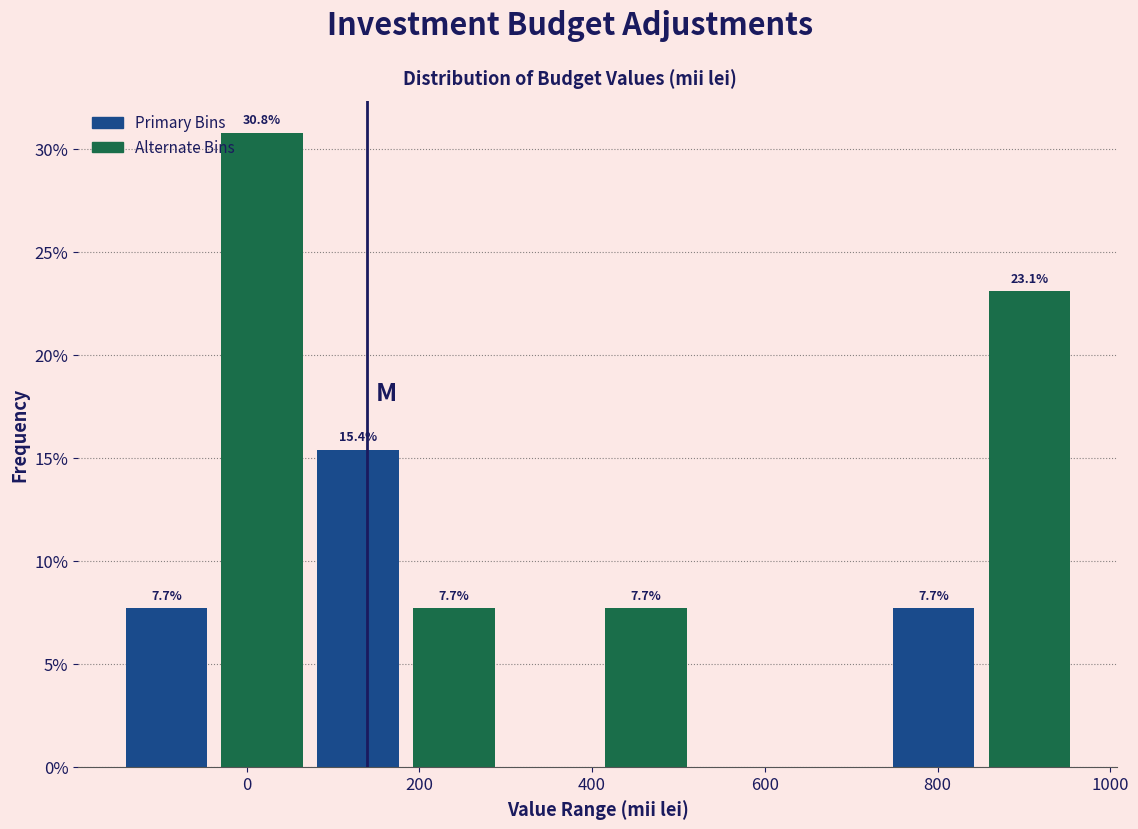

Which range on the x-axis has the tallest bar?

-40 to 80